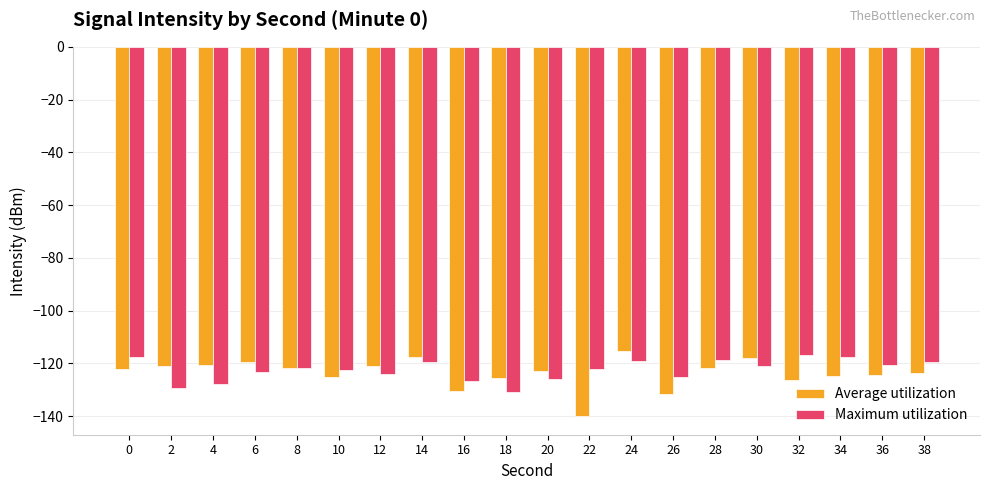

What is the minimum value shown in the chart?

-140.0